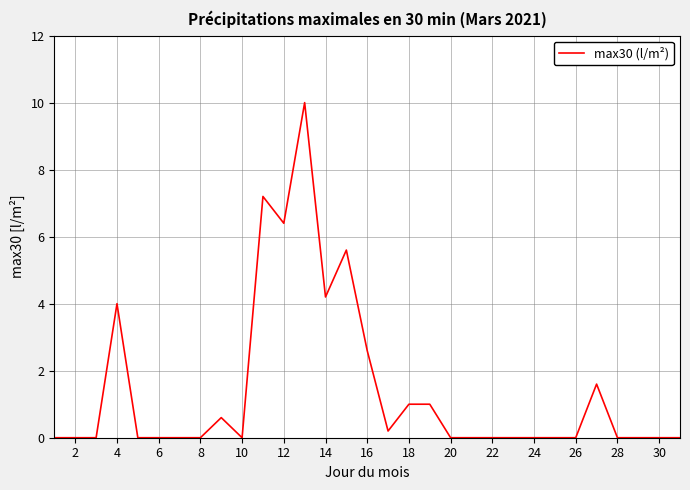

What is the difference between the second highest and second lowest values?

7.2